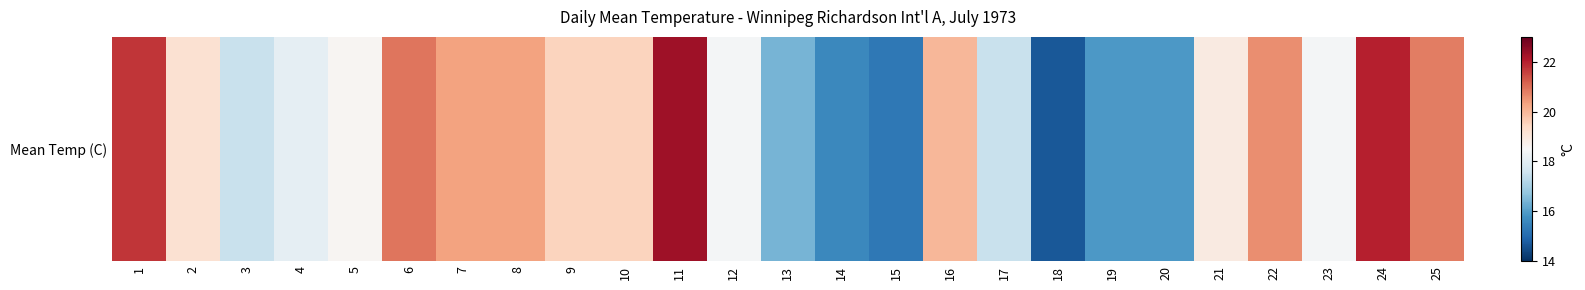

What is the maximum value shown in the chart?

22.3